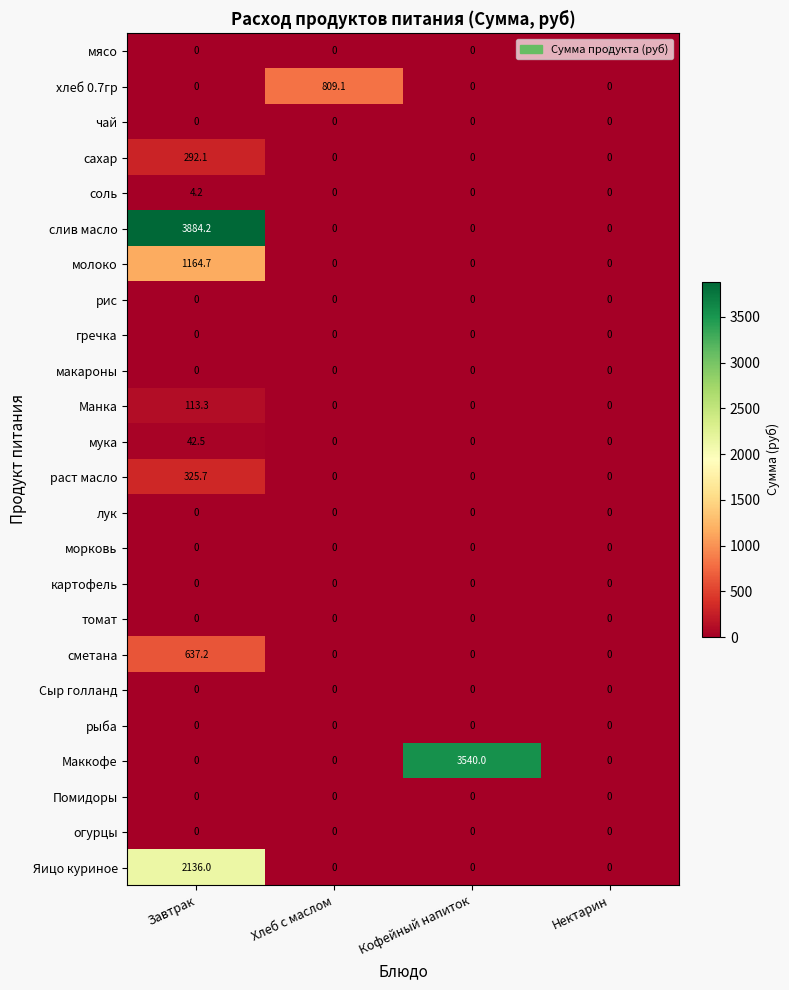

Which series has the largest total across all categories?

слив масло